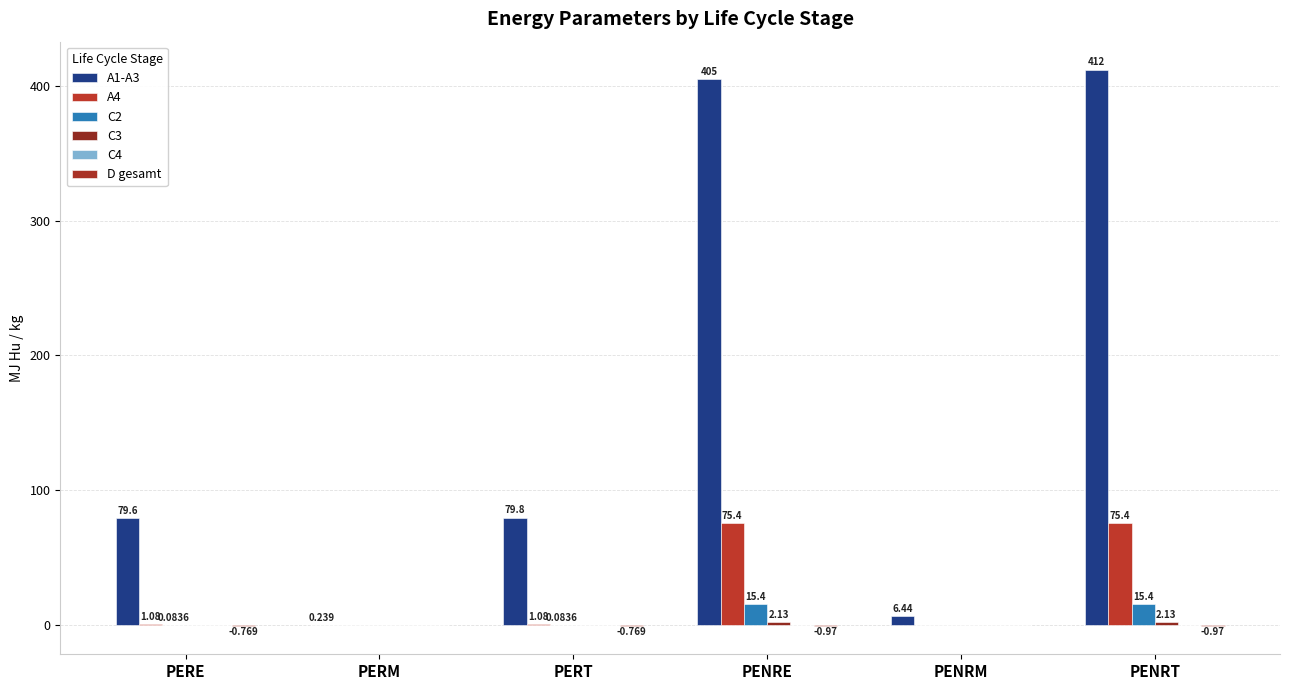

Reading right to left, what are all the values shown in this chart?

A1-A3: 412.0	6.4	405.0	79.8	0.2	79.6
A4: 75.4	0.0	75.4	1.1	0.0	1.1
C2: 15.4	0.0	15.4	0.1	0.0	0.1
C3: 2.1	0.0	2.1	0.0	0.0	0.0
C4: 0.0	0.0	0.0	0.0	0.0	0.0
D gesamt: -1.0	0.0	-1.0	-0.8	0.0	-0.8